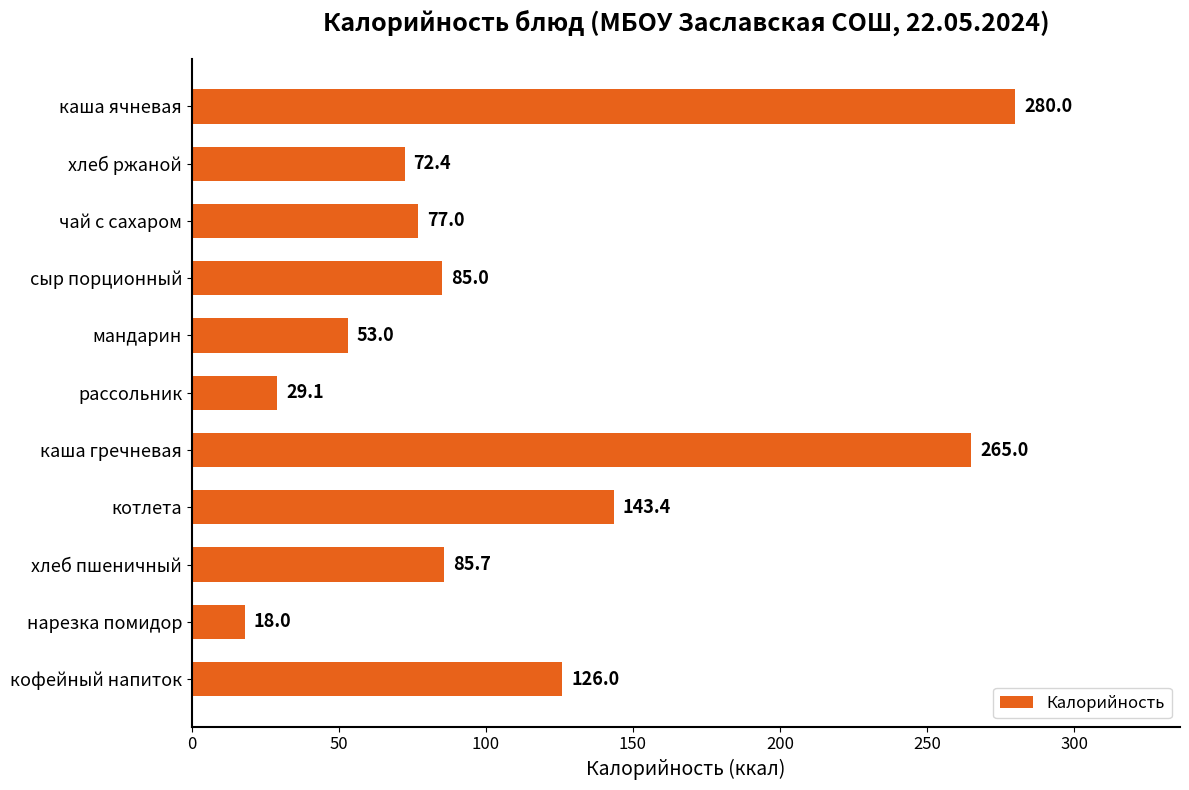

What is the average value?

112.2